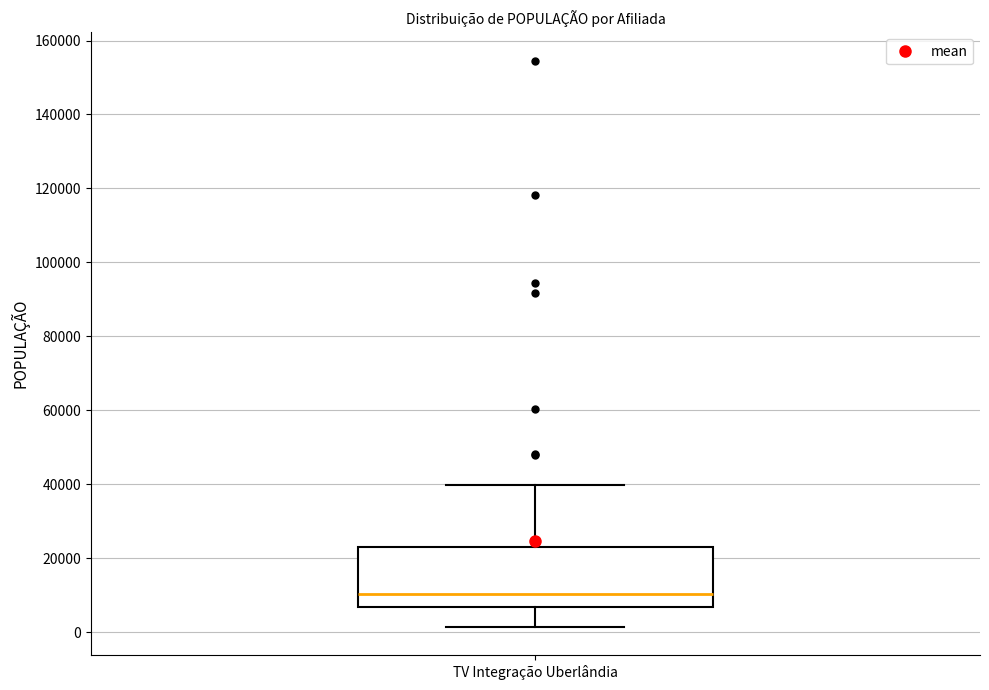

Transcribe this box plot: give where the median line is, the range the box spans, and where the two whiskers end, as read against the y-axis. The values are not printed on the chart, so give them approximately, as read against the axis.

median 10000, box 6000 to 22000, whiskers 2000 to 40000